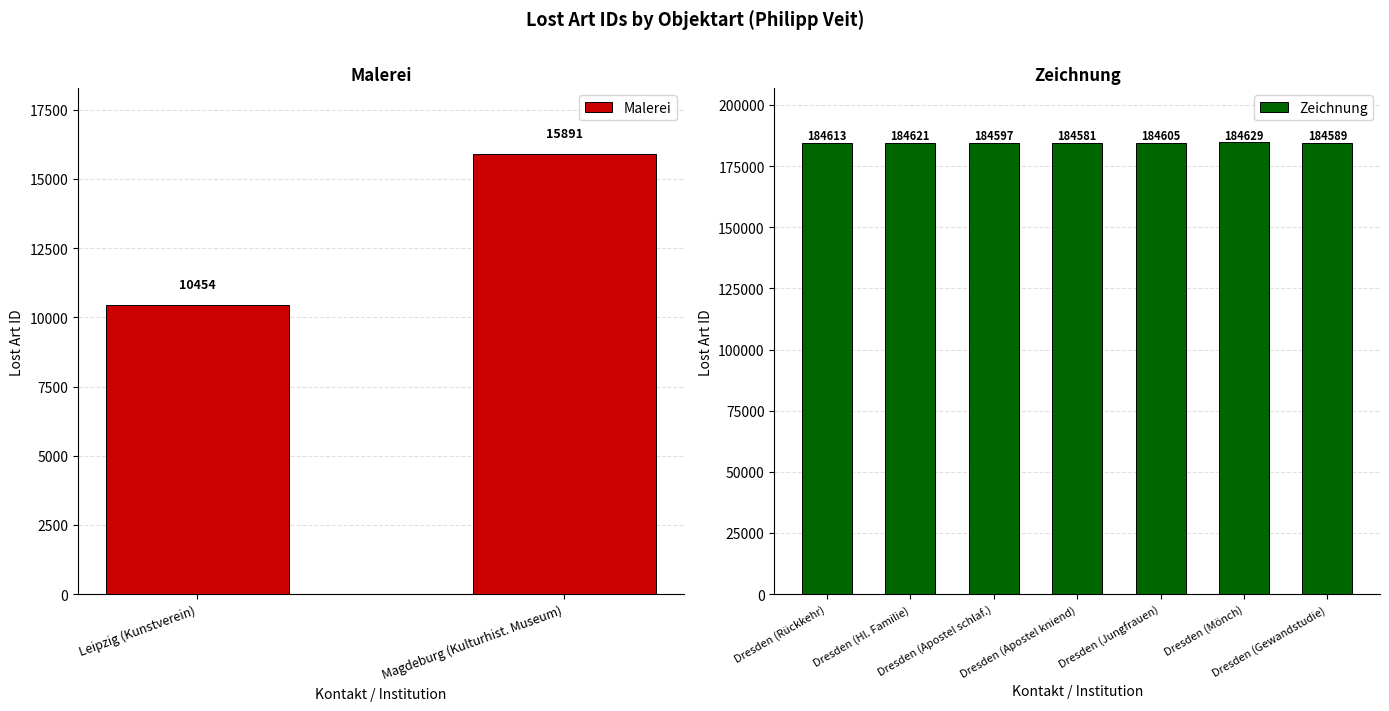

What is the highest value of the Zeichnung series?

184629